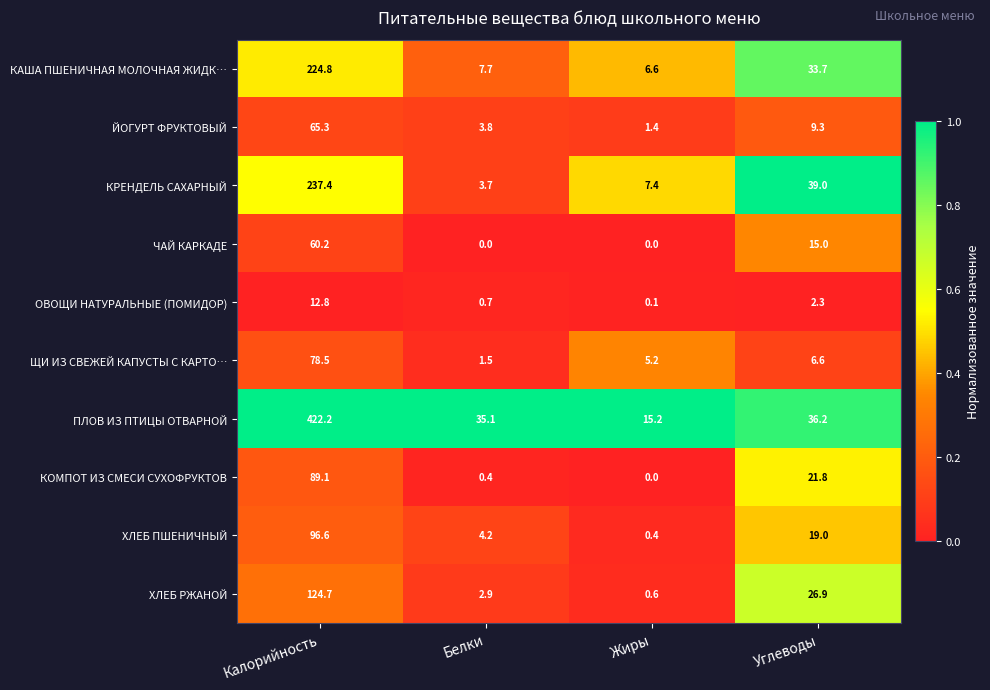

Is it true that ЧАЙ КАРКАДЕ equals 60.2 at Калорийность?

True